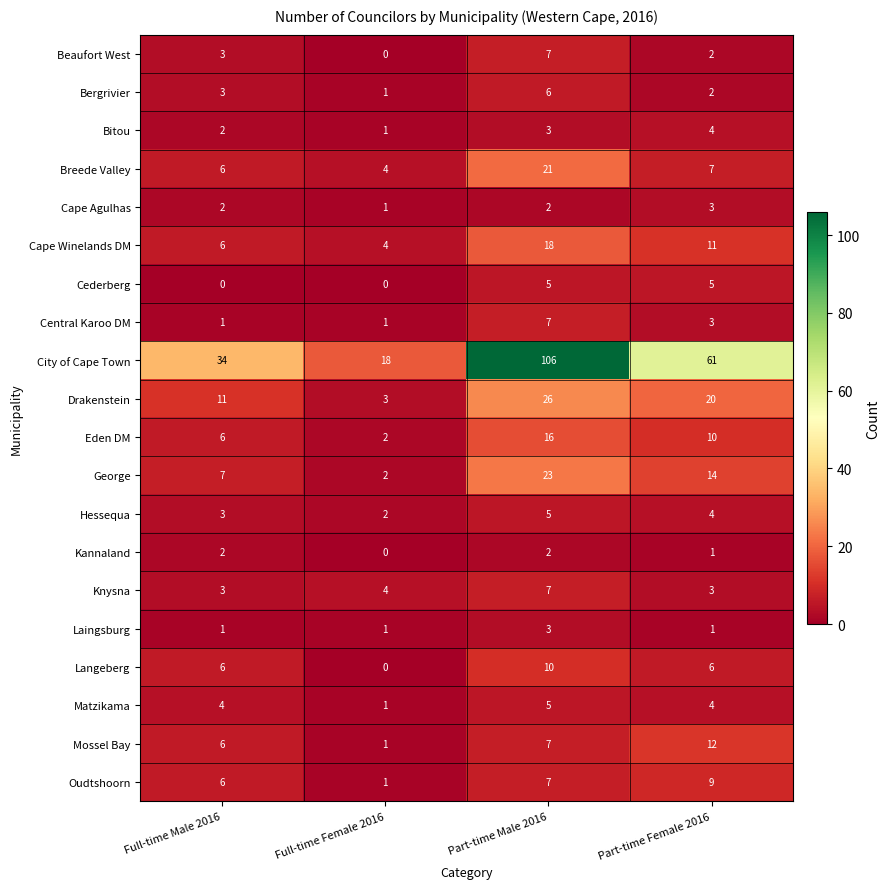

At which category is the sum across all series the highest?

Part-time Male 2016